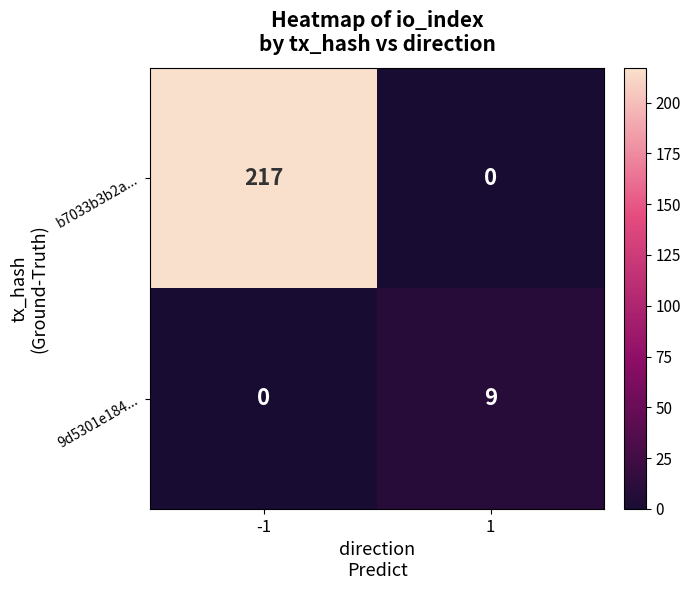

What is the difference between the maximum and minimum values in the b7033b3b2a... series?

217